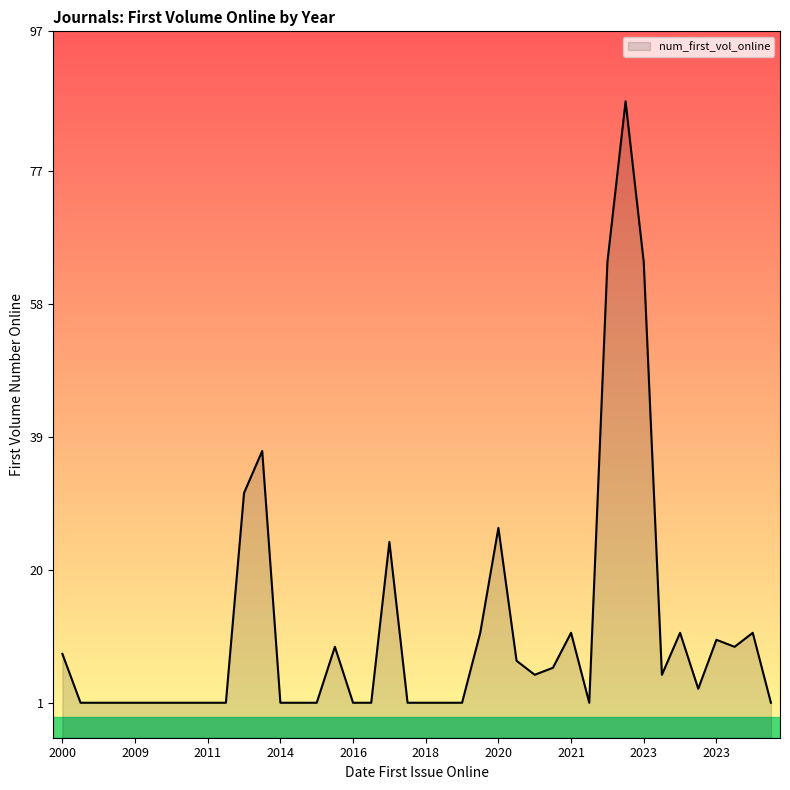

Is it true that the value at 2023 is 9?

True